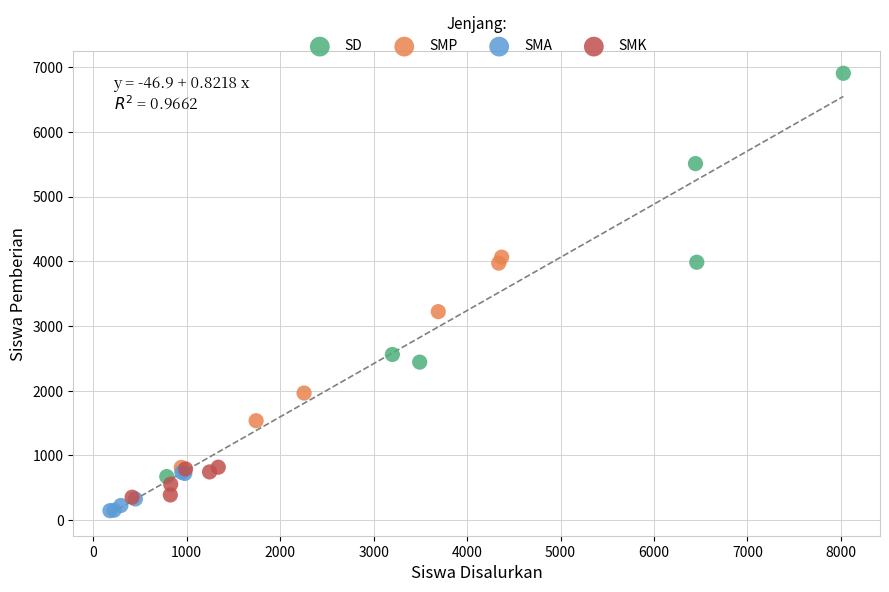

Which series has the largest Y range (max minus min)?

SD